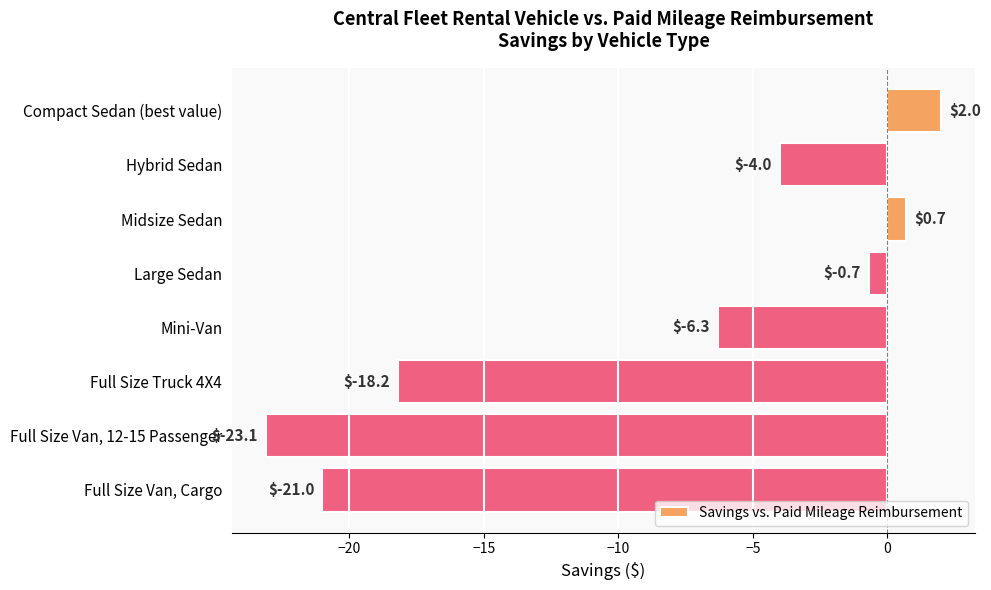

What is the difference between the values at Full Size Van, 12-15 Passenger and Midsize Sedan?

23.8